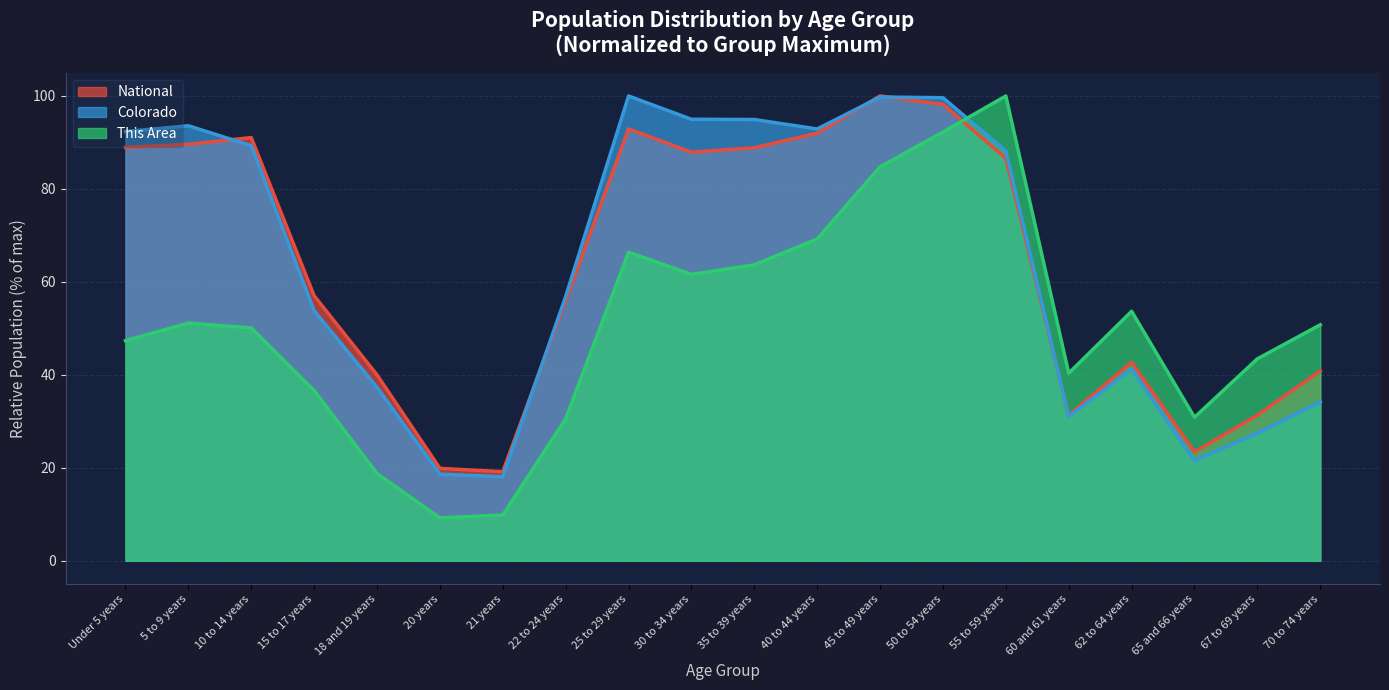

At which label does Colorado first exceed 88?

Under 5 years